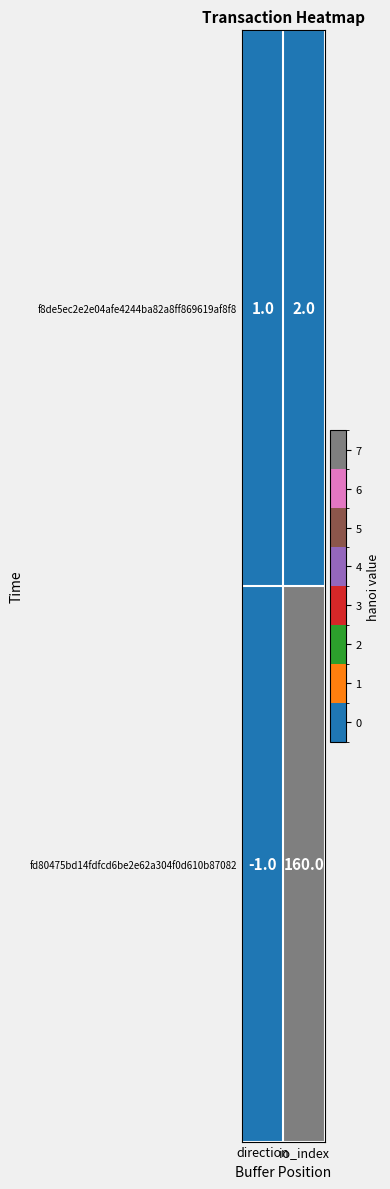

Between direction and io_index, which series saw the biggest shift?

fd80475bd14fdfcd6be2e62a304f0d610b87082